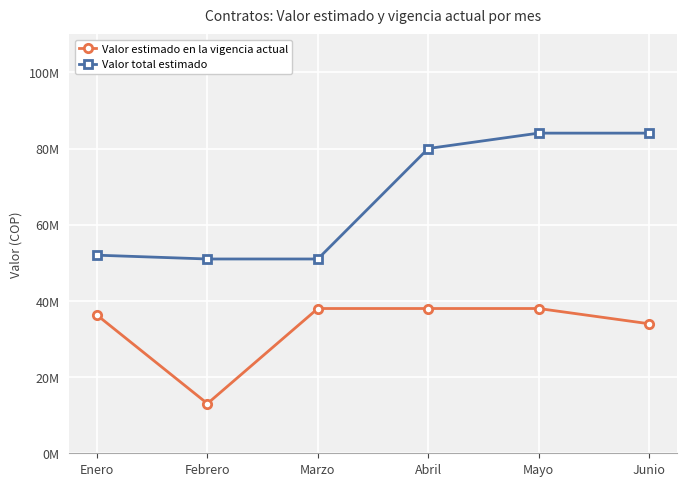

What is the difference between the second highest and minimum values in the Valor total estimado series?

33036100